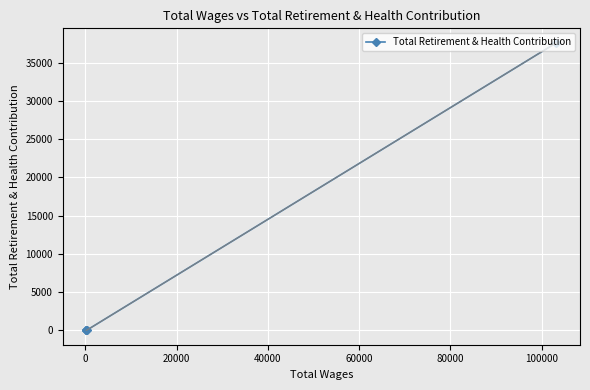

What is the sum of all values?

37591